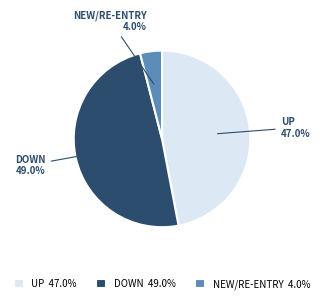

Which category has the biggest portion of the pie?

DOWN 49.0%